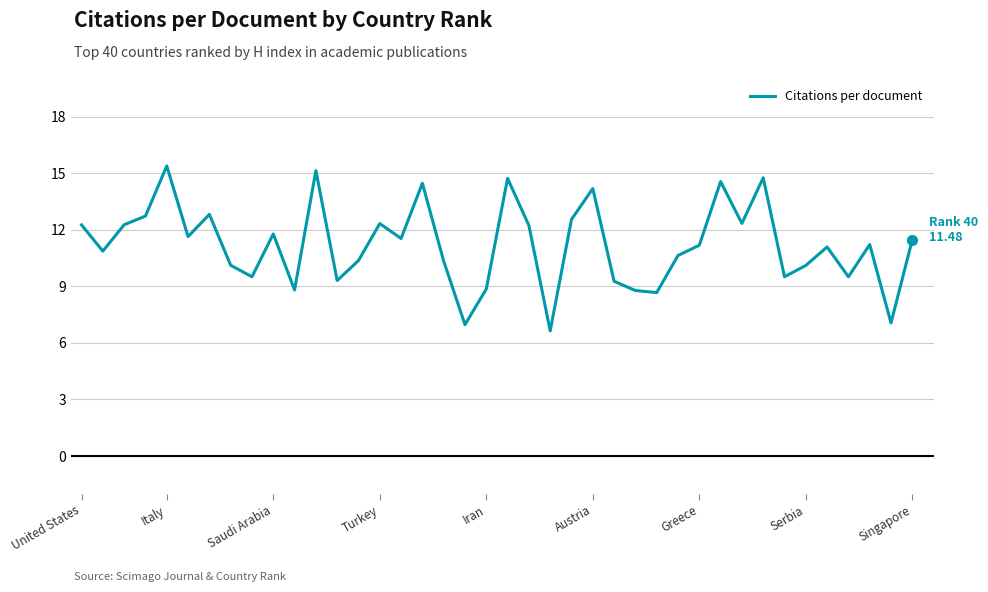

What is the greatest value displayed?

15.4